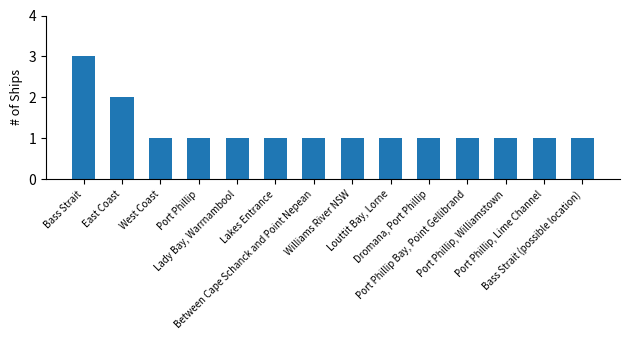

What is the minimum value shown in the chart?

1